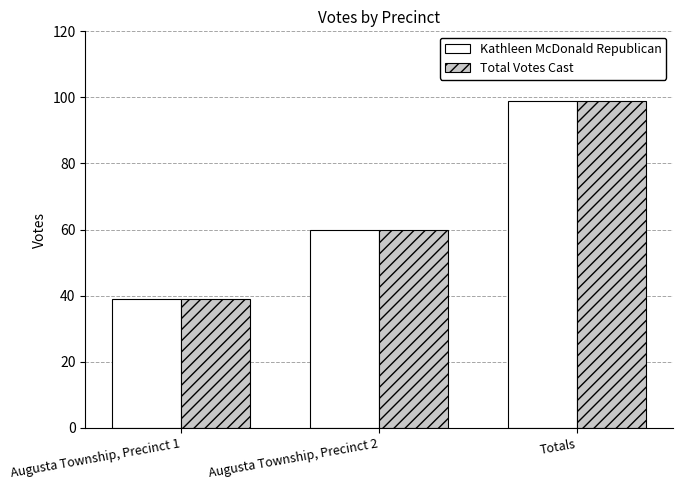

Count the number of categories in the chart.

3